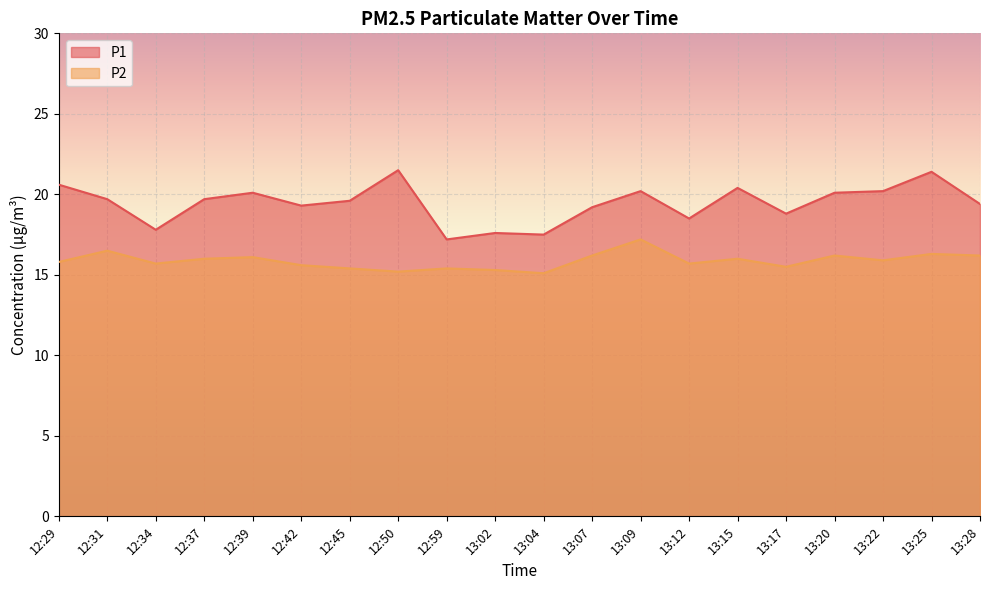

The P1 series shows 20.1 at 12:39. True or false?

True